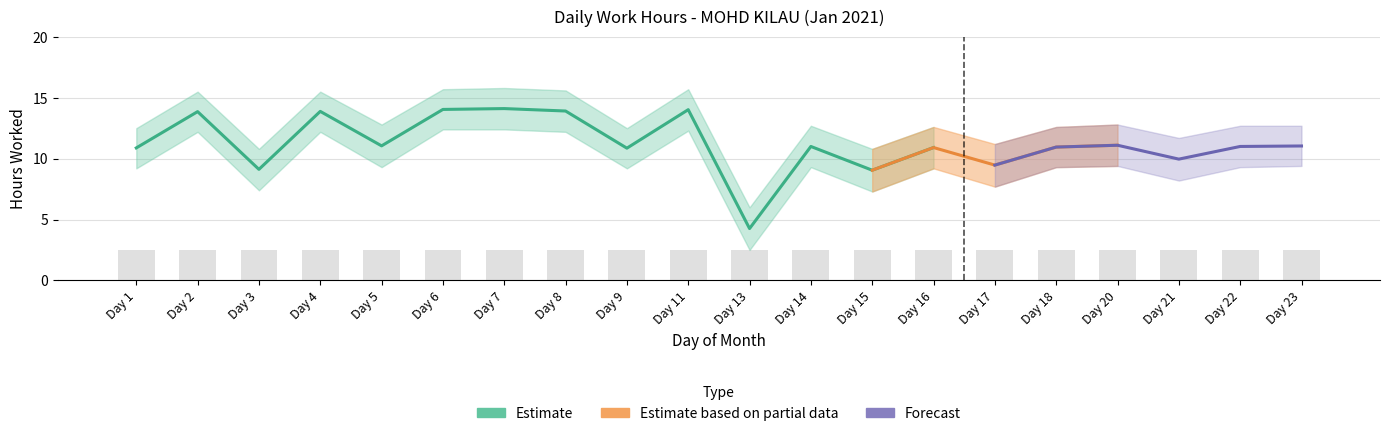

How many categories are shown in the chart?

20